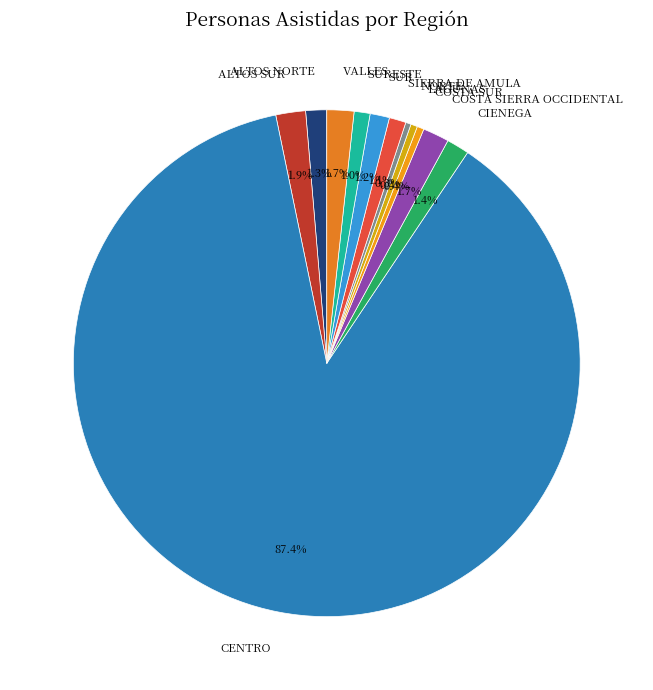

To the nearest percent, what percentage of the pie is SURESTE?

1%